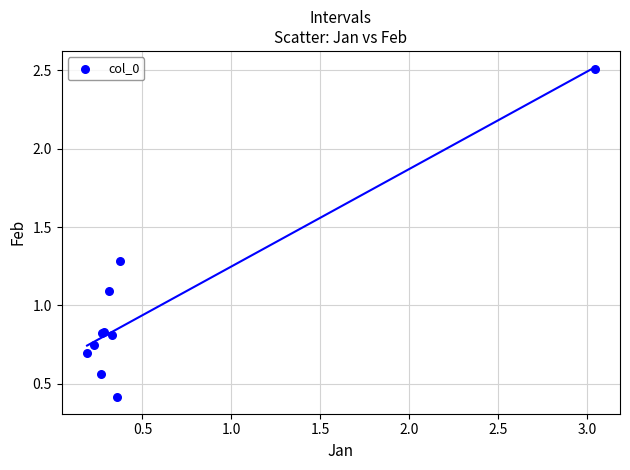

What Y value in the scatter plot is closest to 1?

1.1